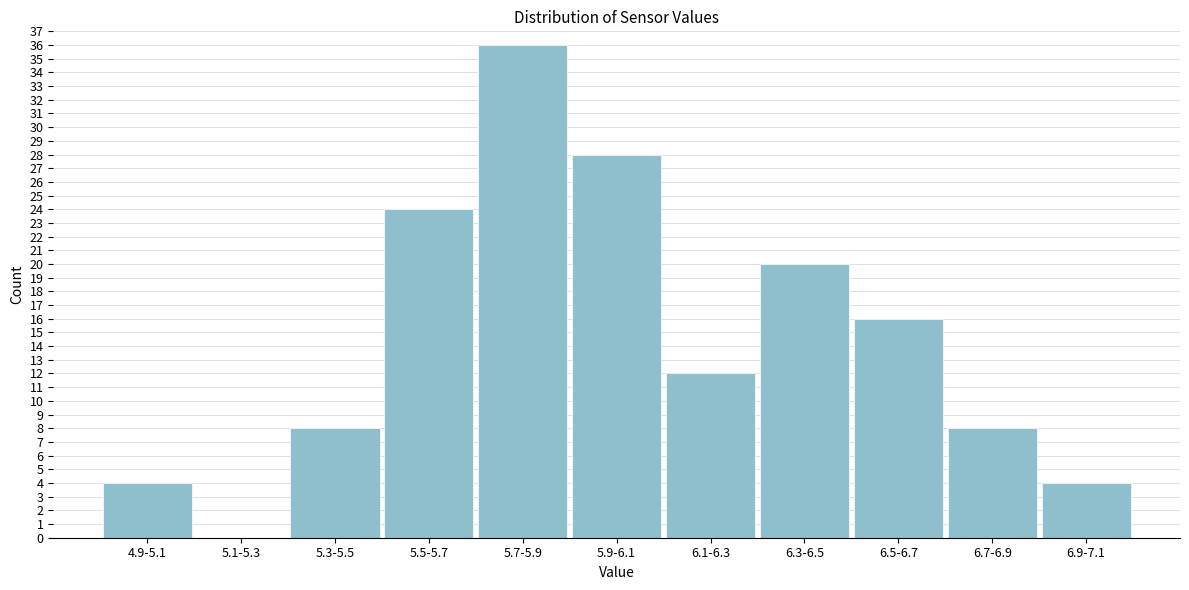

Reading right to left, list all the values displayed in this chart.

6.9-7.1=4	6.7-6.9=8	6.5-6.7=16	6.3-6.5=20	6.1-6.3=12	5.9-6.1=28	5.7-5.9=36	5.5-5.7=24	5.3-5.5=8	5.1-5.3=0	4.9-5.1=4